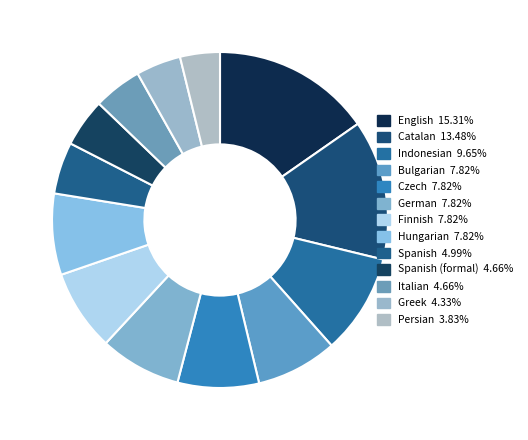

Which slice is the smallest?

Persian